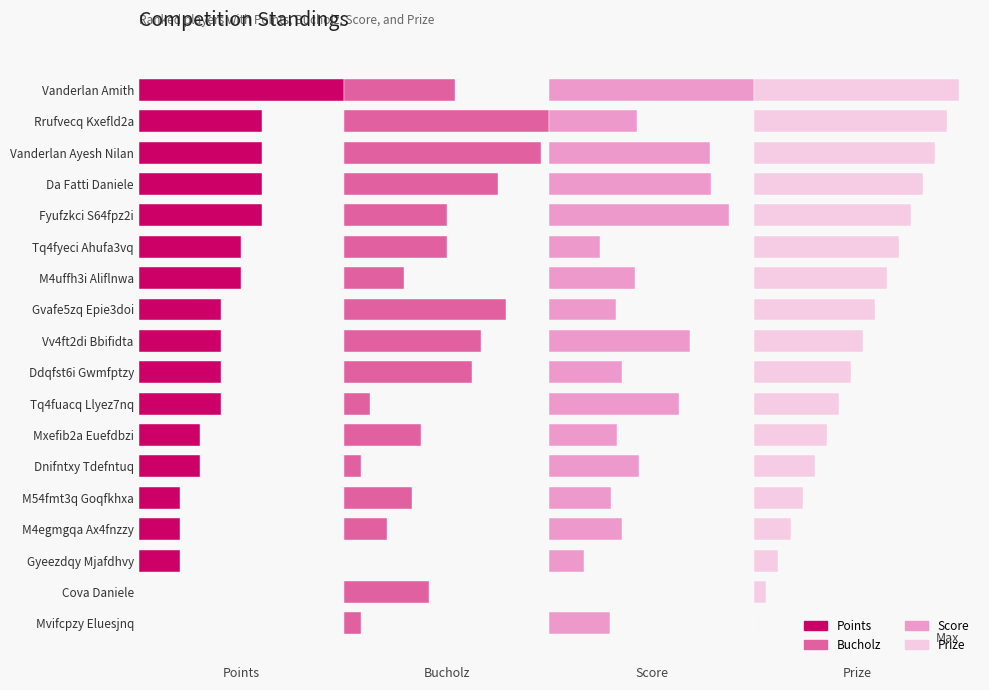

How many Points values are between 0 and 1?

18